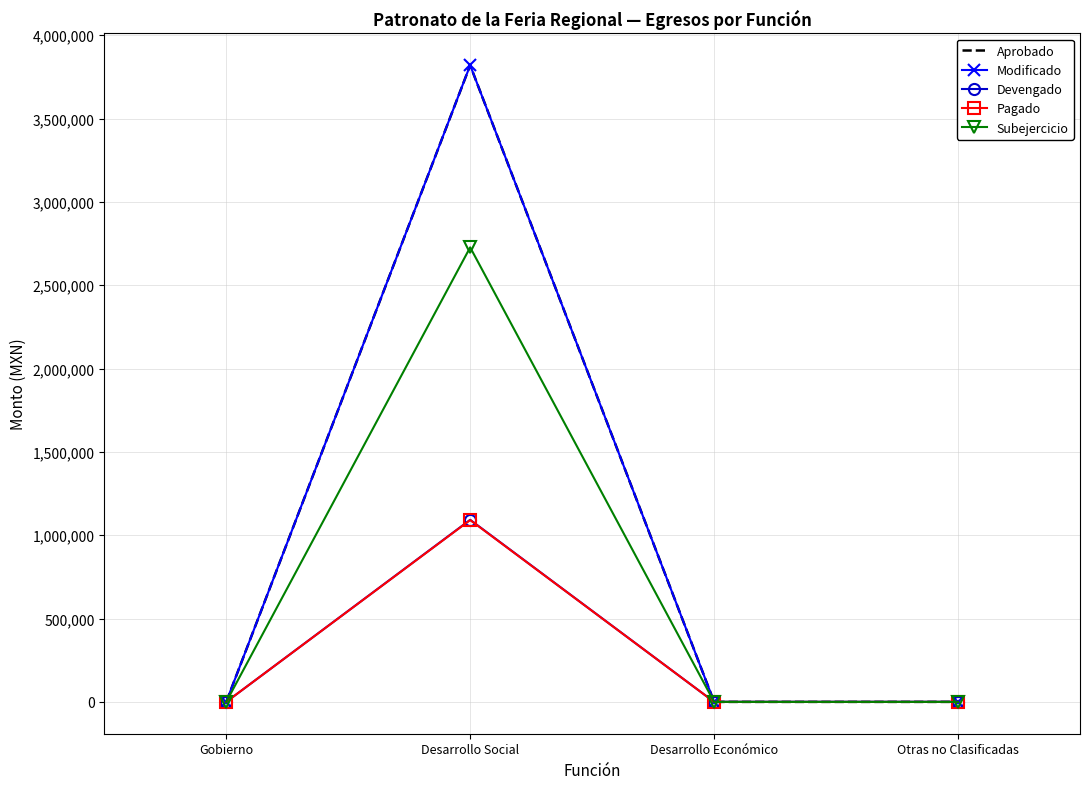

What is the label of the 3rd point from the left?

Desarrollo Económico